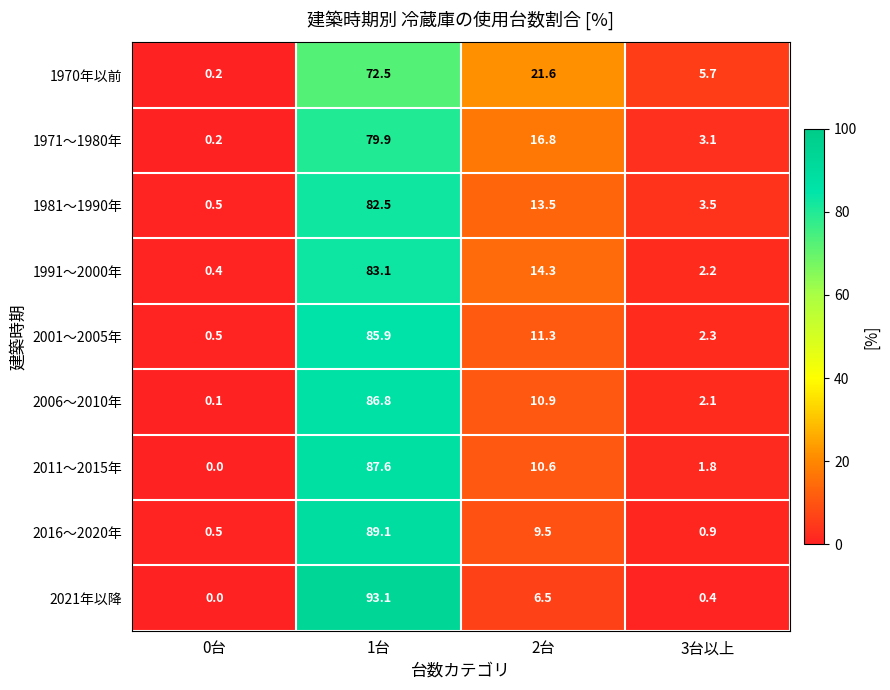

At which category does the chart reach its minimum across all series?

0台